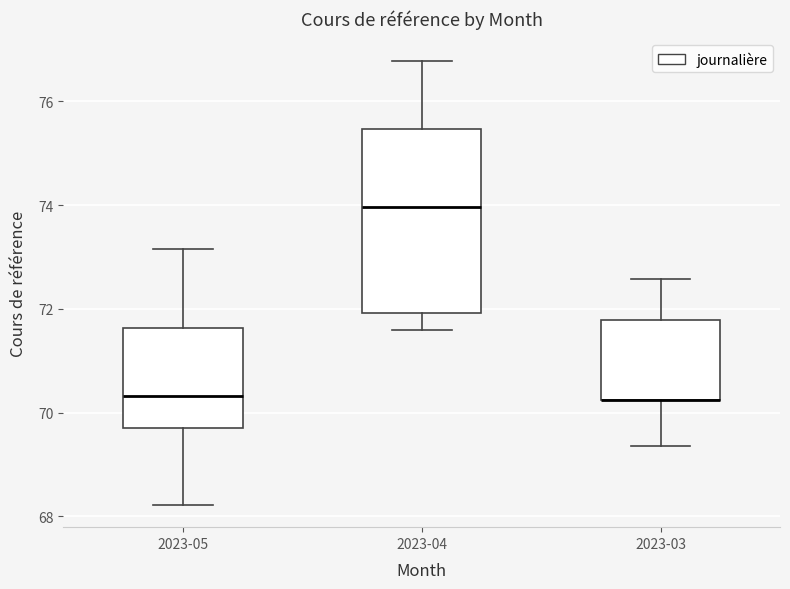

Reading left to right, transcribe this box plot: for each box, give where its median line is, the range the box spans, and where its two whiskers end, as read against the y-axis. The values are not printed on the chart, so give them approximately, as read against the axis.

2023-05: median 70.4, box 69.8 to 71.6, whiskers 68.2 to 73.2
2023-04: median 74.0, box 72.0 to 75.4, whiskers 71.6 to 76.8
2023-03: median 70.2 (drawn on the box's lower edge), box 70.2 to 71.8, whiskers 69.4 to 72.6